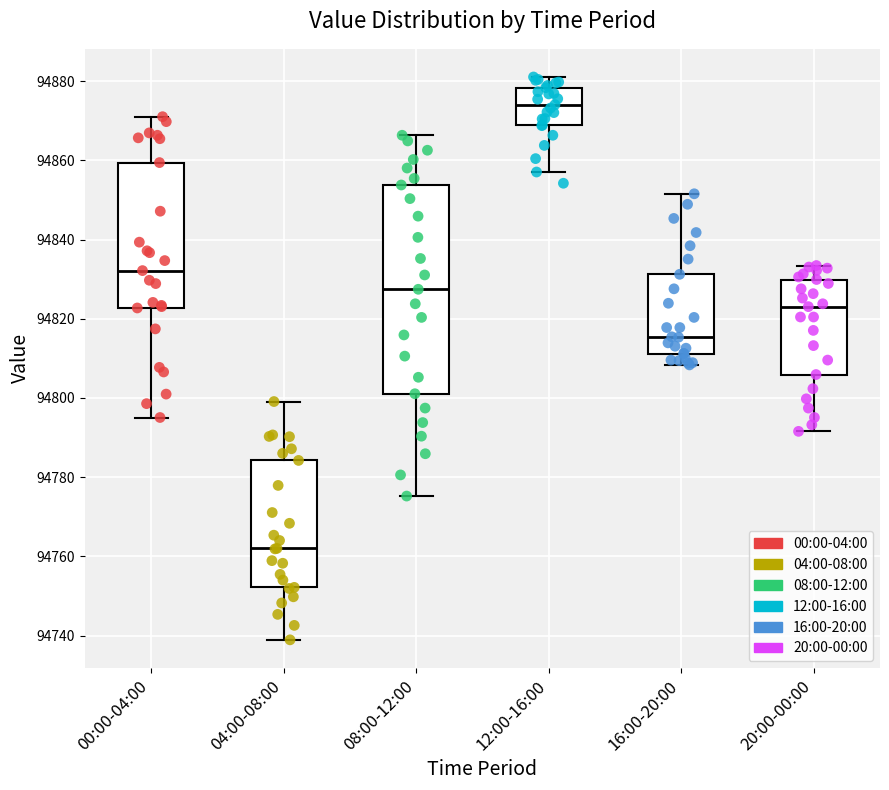

Which box is the tallest, from its lower edge to its upper edge?

08:00-12:00